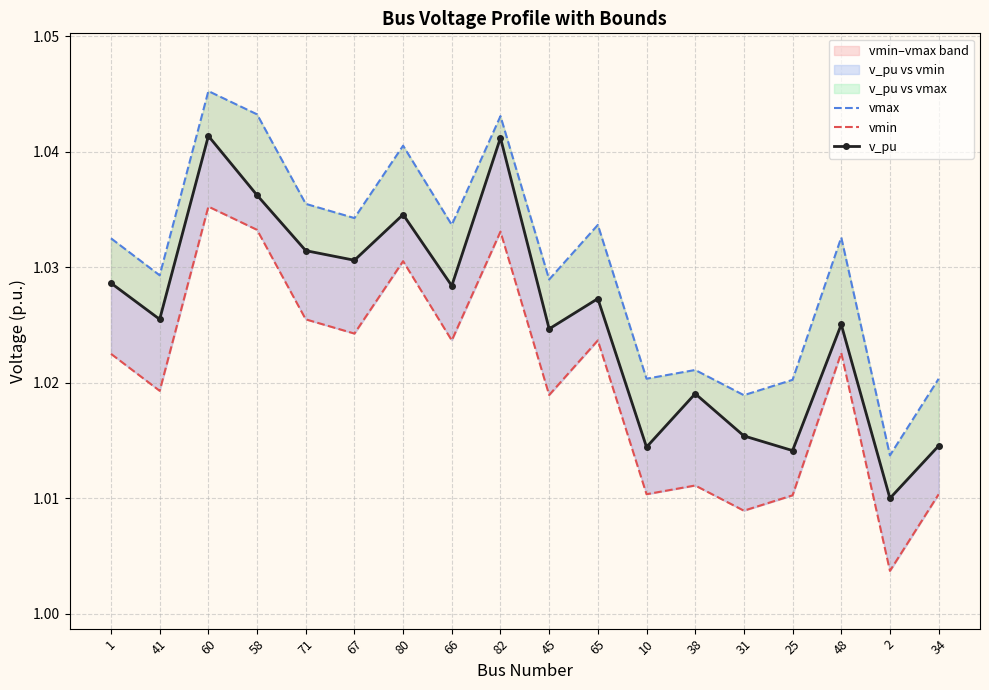

How many vmax values are between 1 and 2?

18